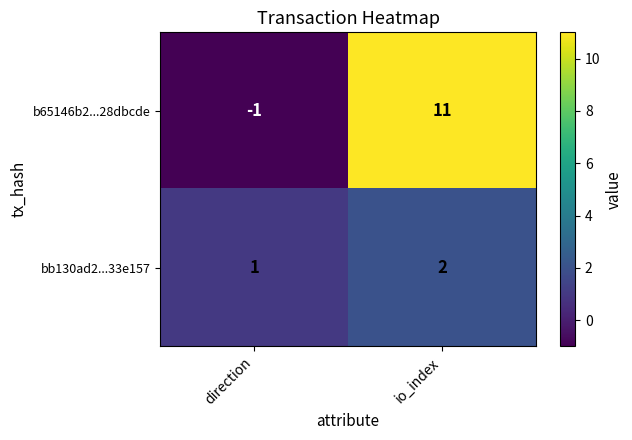

Reading left to right, transcribe all the data shown in this chart.

b65146b2...28dbcde: -1	11
bb130ad2...33e157: 1	2